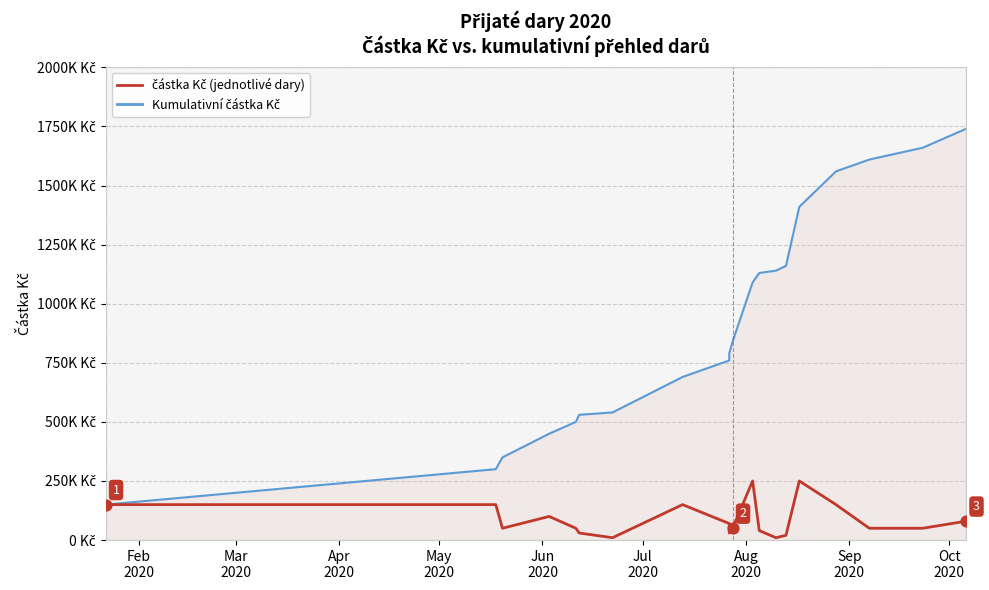

Is the value of částka Kč (jednotlivé dary) at 12 greater than the value of Kumulativní částka Kč at 17?

No